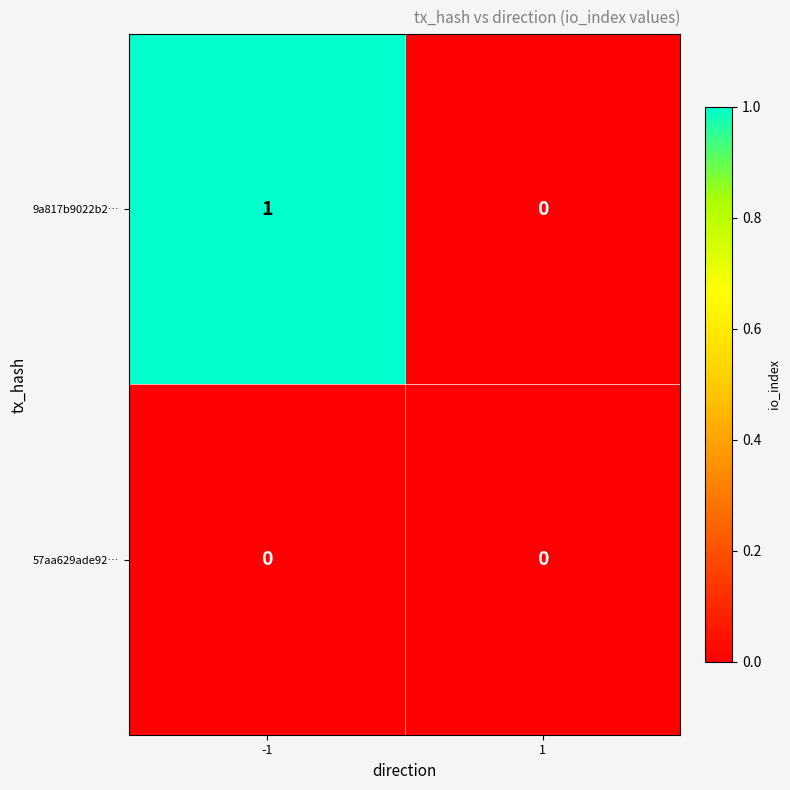

Is it true that 57aa629ade92… equals 0 at 1?

True